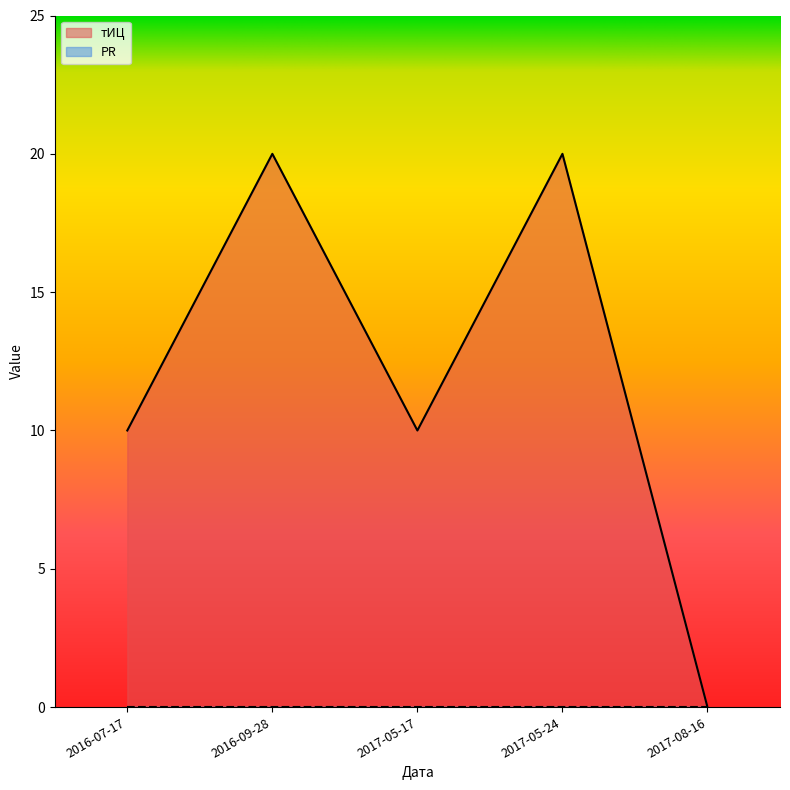

Is it true that the value at 2017-05-24 is 35?

False